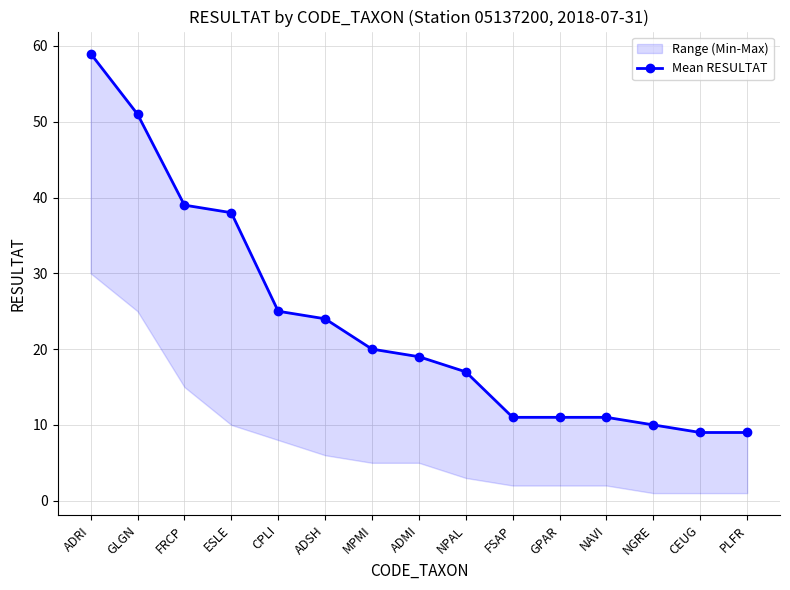

Between FSAP and ESLE, which is larger?

ESLE